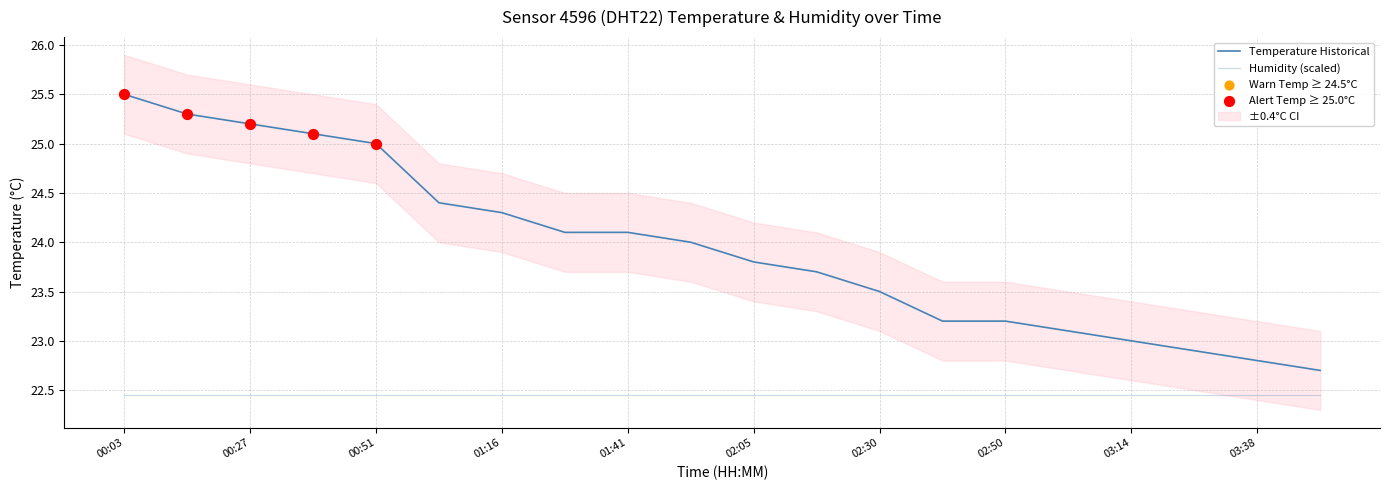

Approximately how many times larger is the value at 01:53 compared to 00:27?

1.0